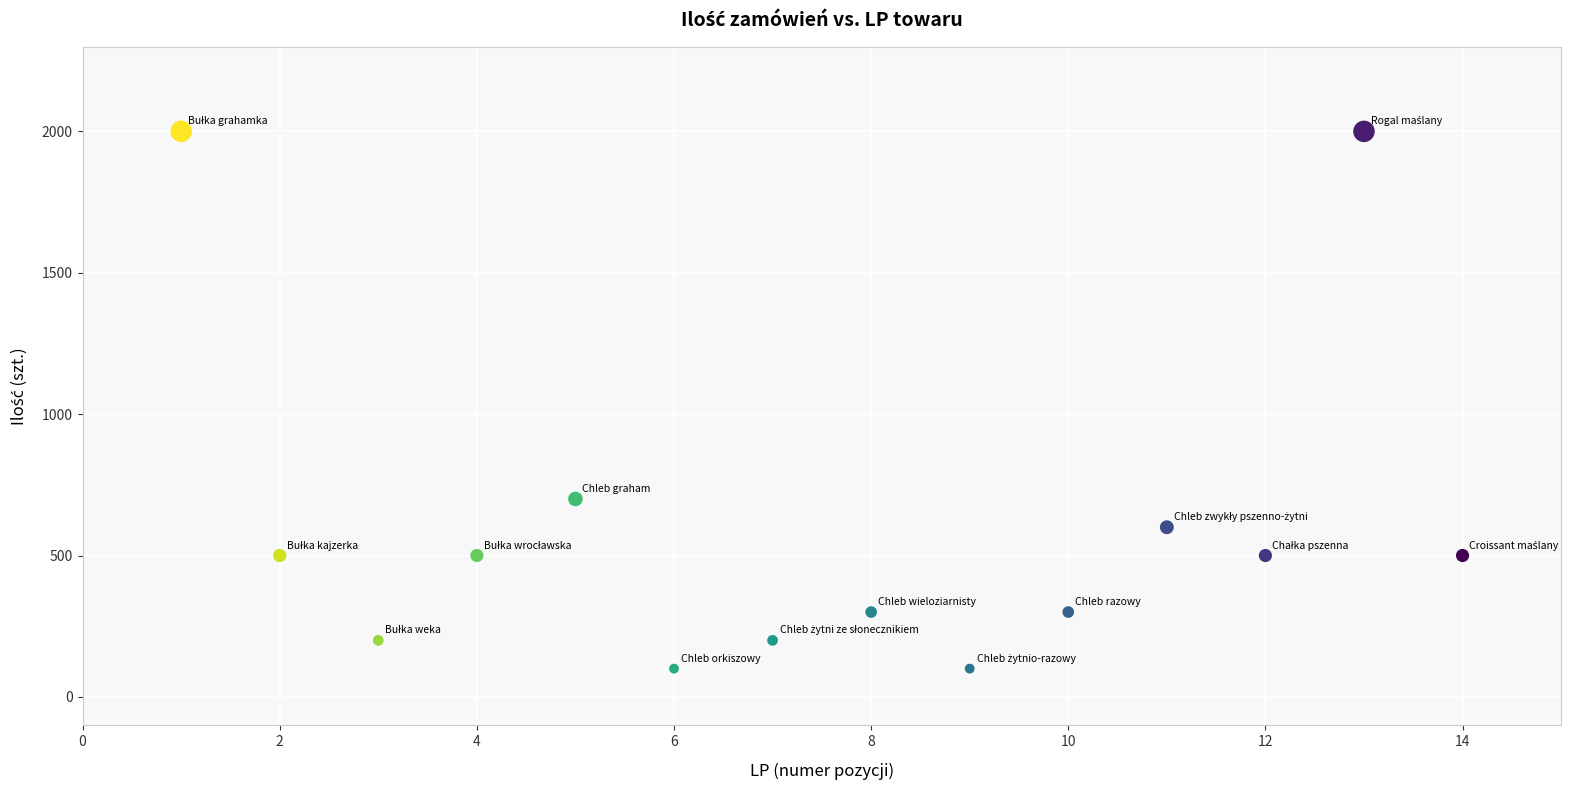

What Y value in the scatter plot is closest to 1050?

700